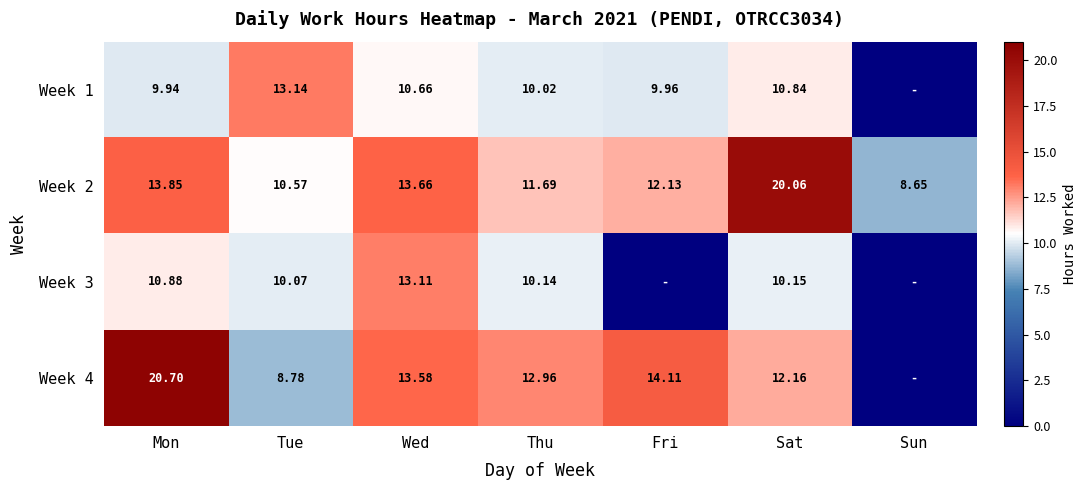

Is the value of Week 2 at Thu greater than the value of Week 4 at Wed?

No